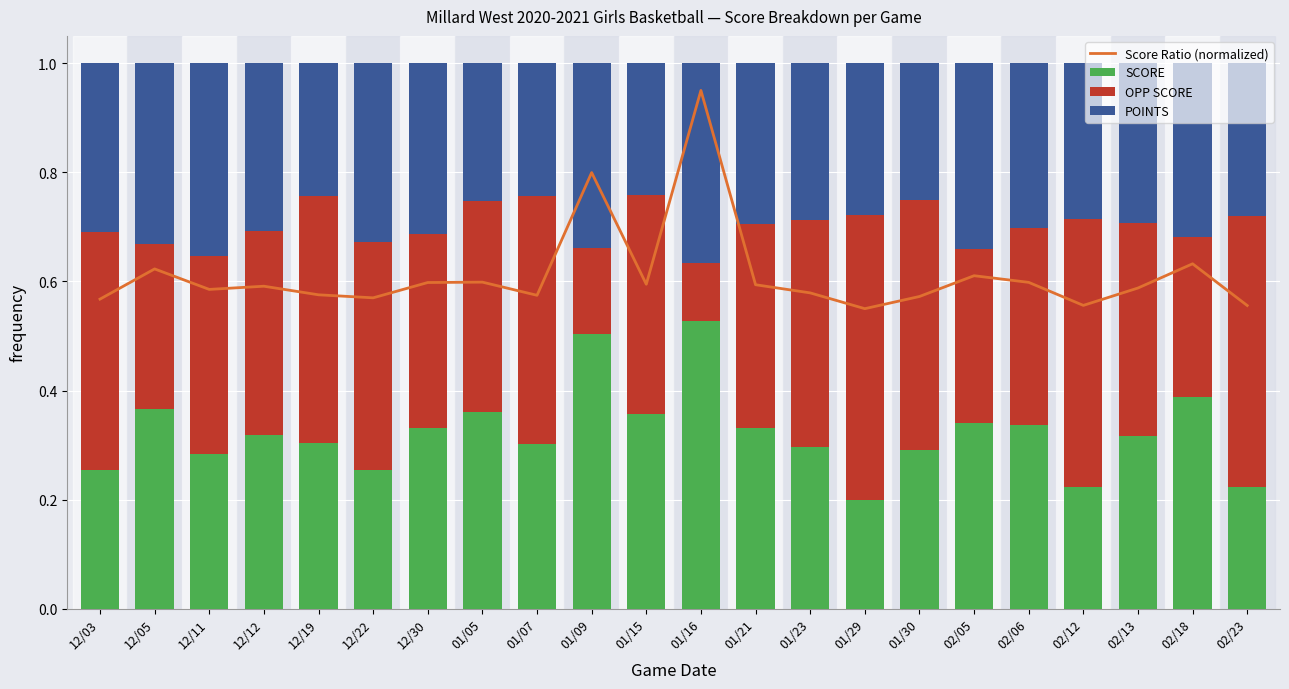

What is the difference between the second highest and minimum values in the SCORE series?

0.3